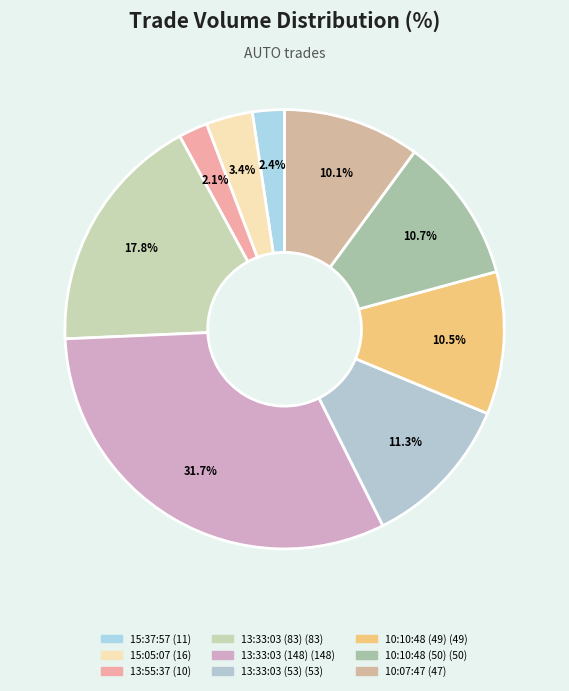

Count the number of slices in the pie.

9